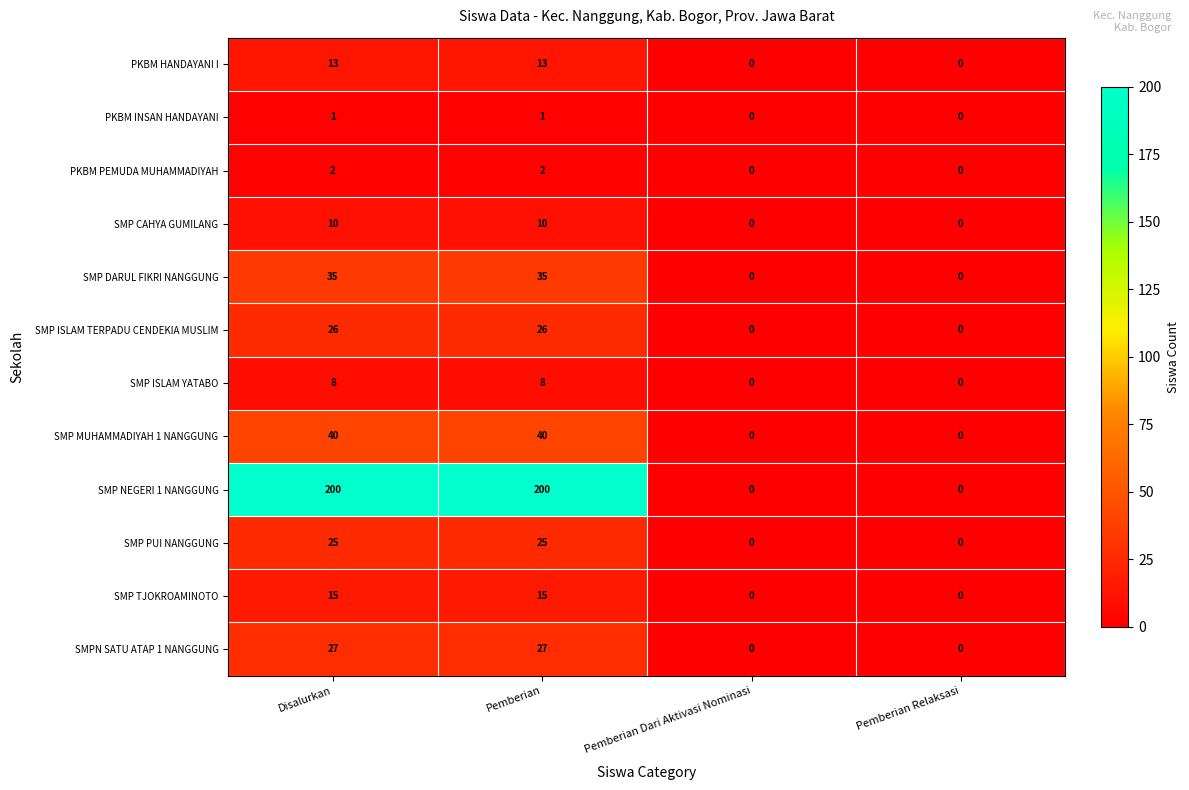

How many data points in SMPN SATU ATAP 1 NANGGUNG are less than 27?

2